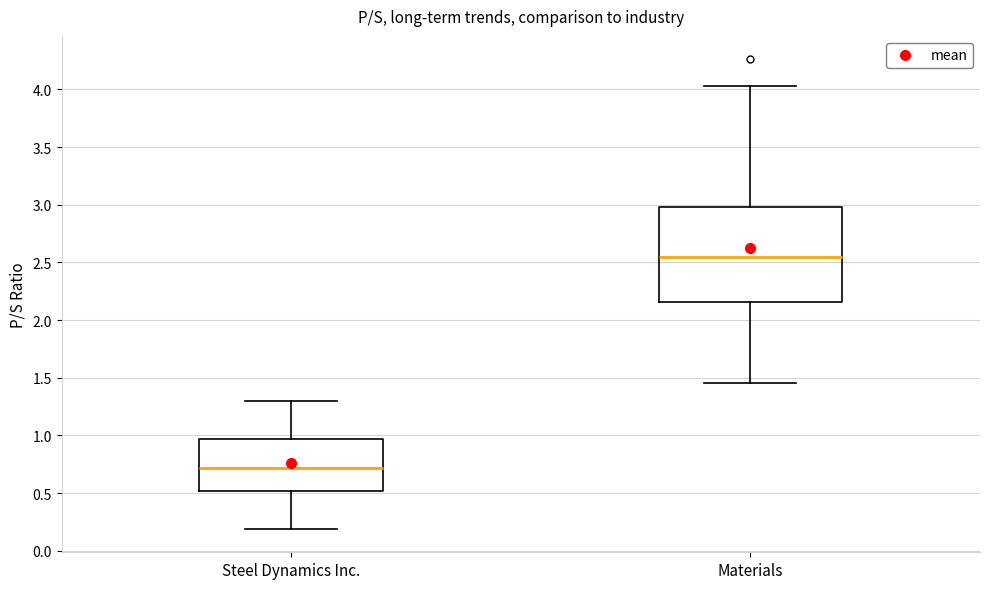

Which box is the tallest, from its lower edge to its upper edge?

Materials